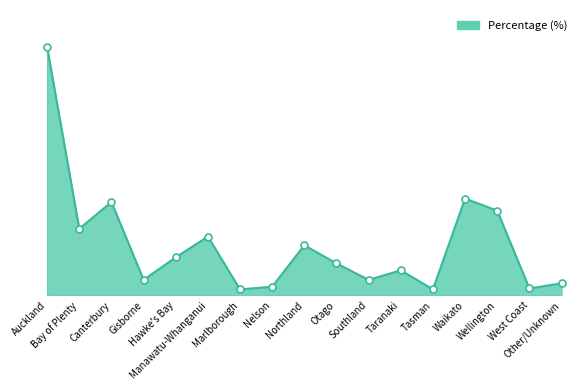

What is the change in value from Marlborough to Waikato?

+10.5